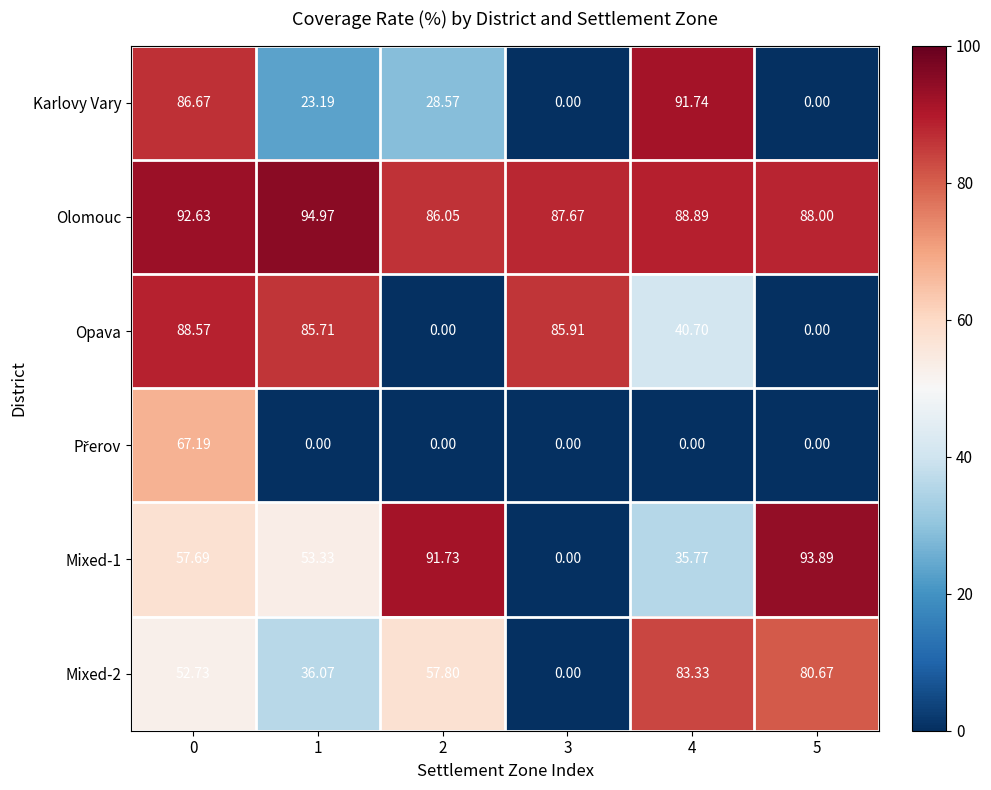

Which series changed the most between 3 and 4?

Karlovy Vary